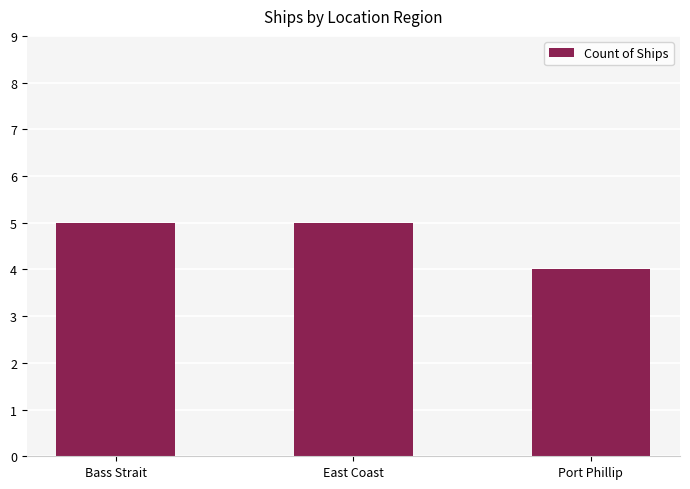

How many distinct data groups are displayed?

1